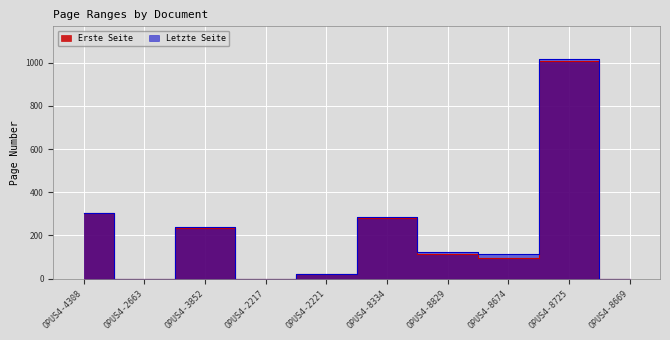

What is the label of the 2nd point from the left?

OPUS4-2663